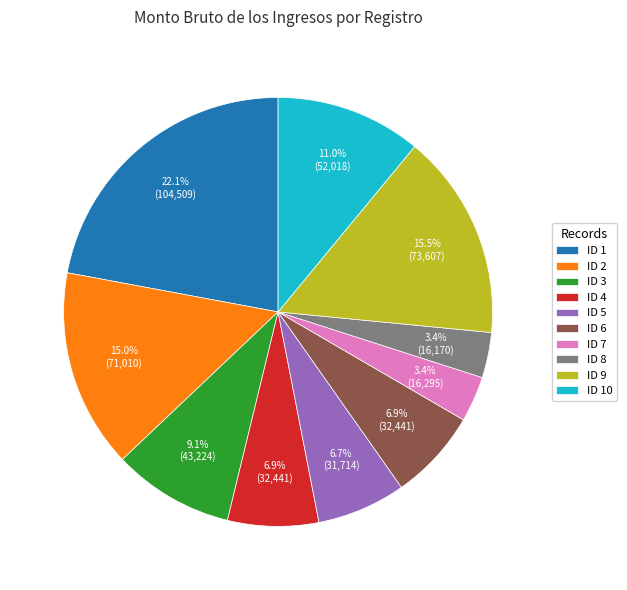

How many segments does this pie chart have?

10